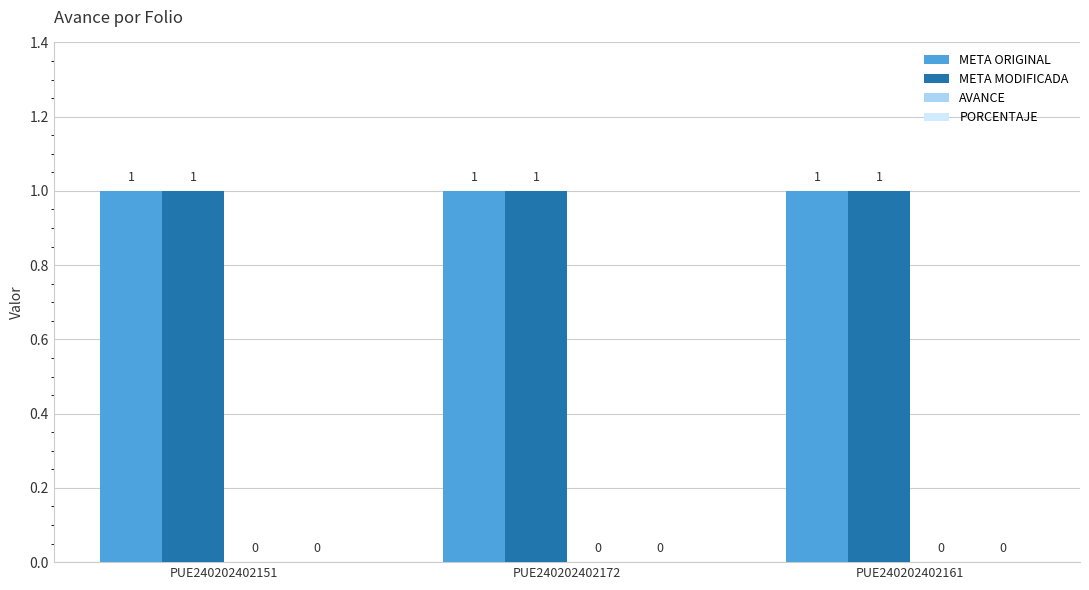

Count the number of categories in the chart.

3